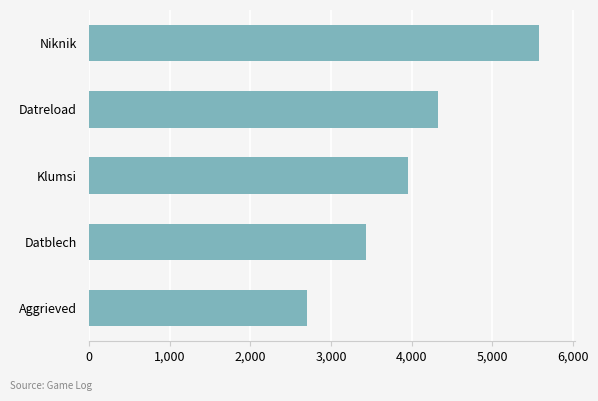

What is the sum of all values?

20007.6